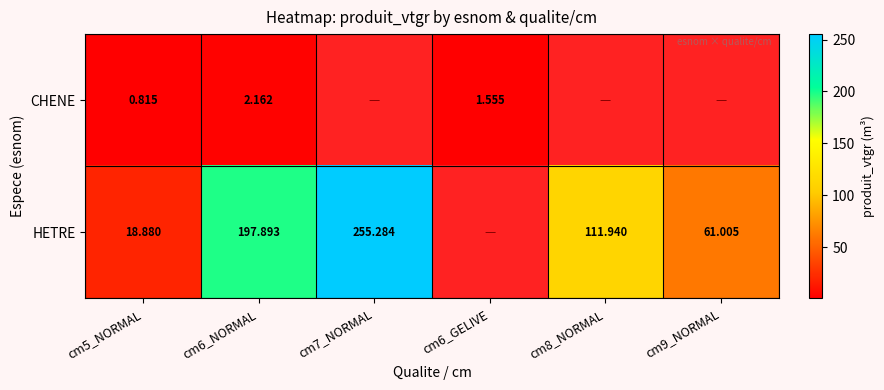

True or false: HETRE has a value of 30.9 at cm9_NORMAL.

False